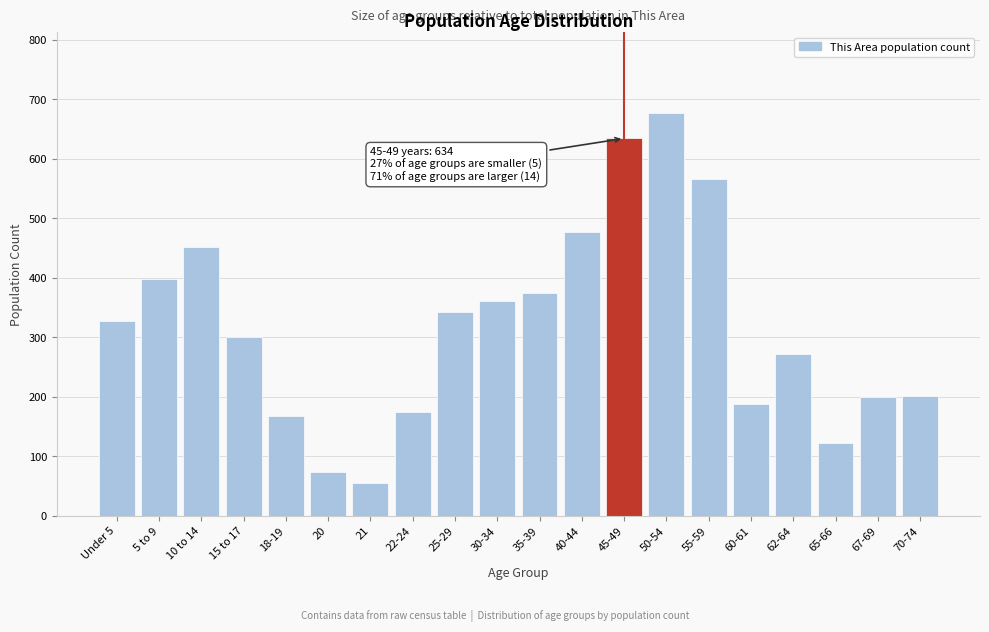

Read the value at 18-19.

167